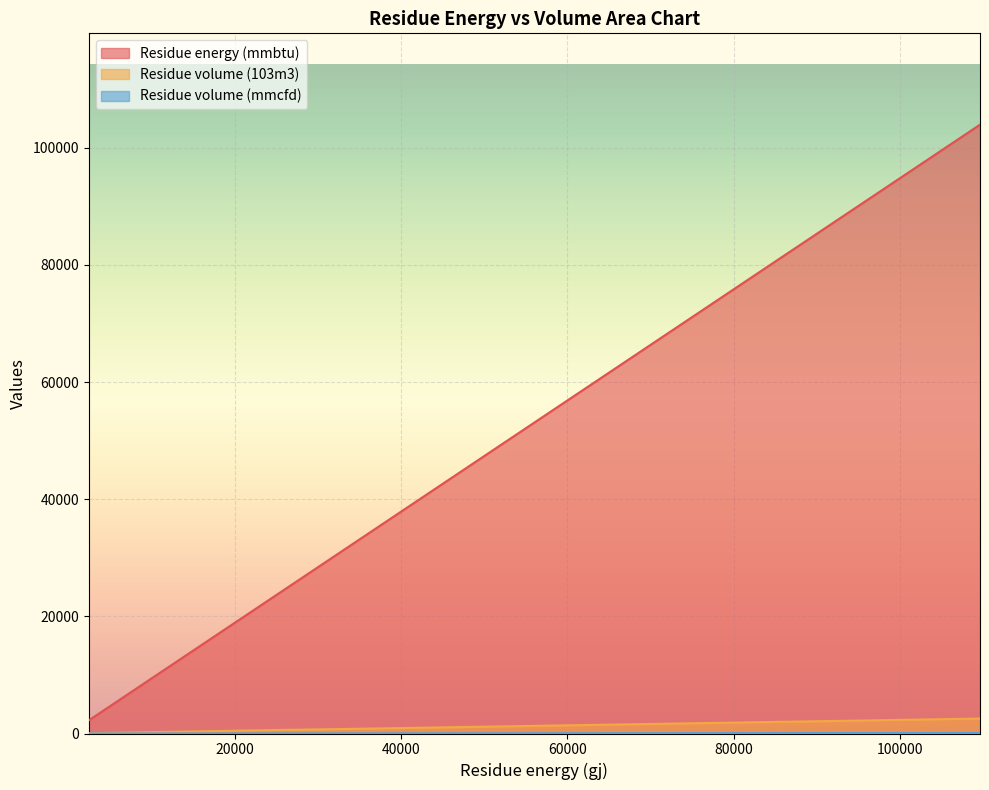

What is the total value across all series at 11?

11940.3